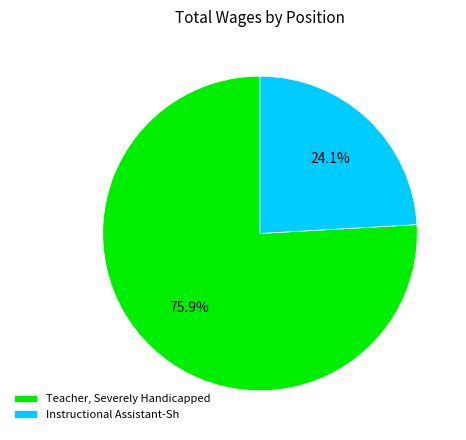

To the nearest percent, what is the average slice percentage?

50%